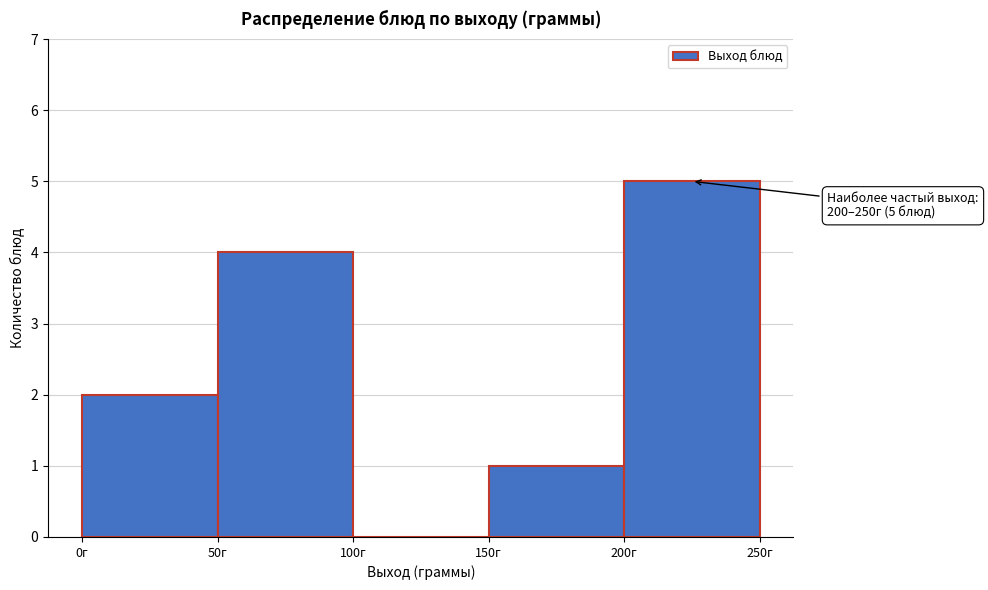

Which range on the x-axis has the tallest bar?

200 to 250